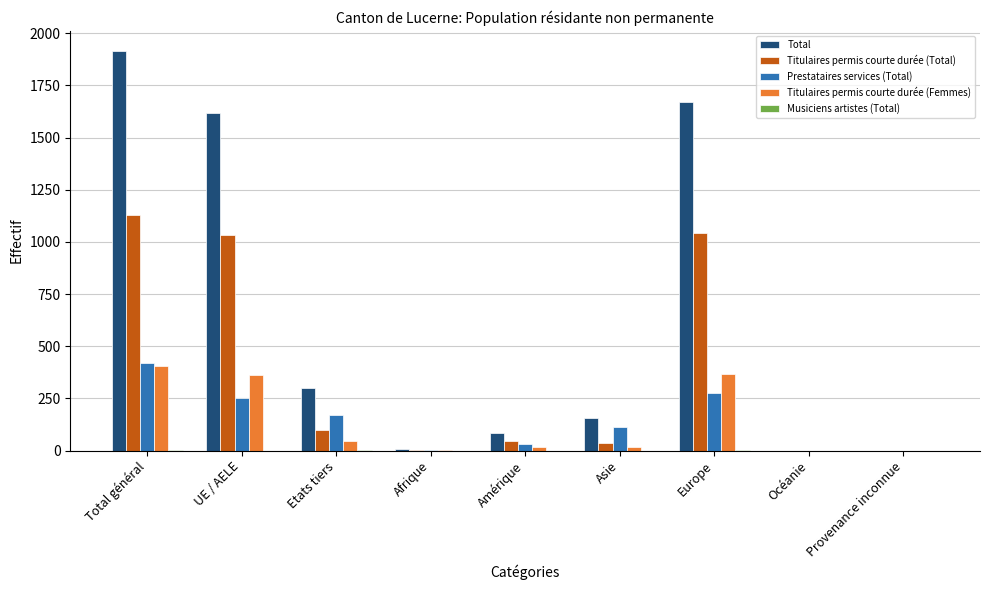

The Total series shows 0 at Océanie. True or false?

True